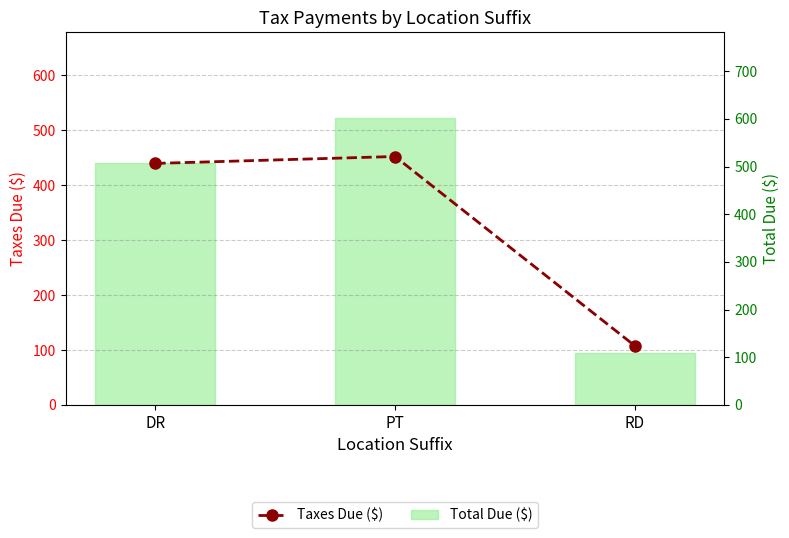

Between PT and RD, which series saw the biggest shift?

Total Due ($)